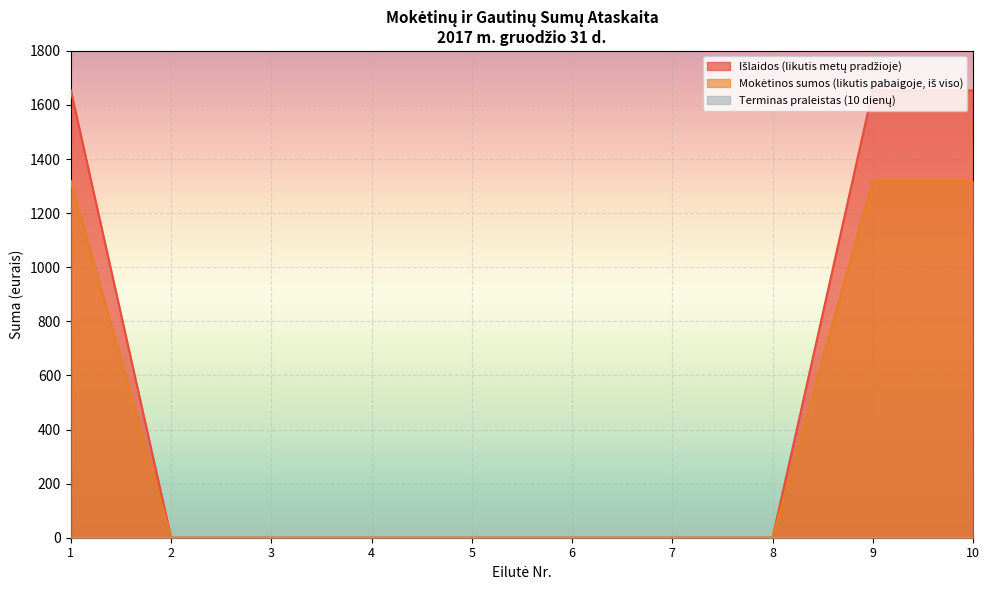

What is the maximum value shown in the chart?

1653.9